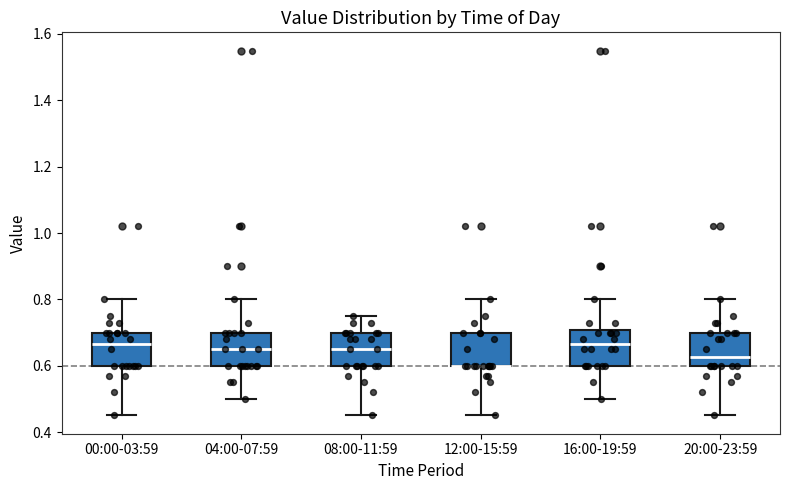

Reading left to right, transcribe this box plot: for each box, give where its median line is, the range the box spans, and where its two whiskers end, as read against the y-axis. The values are not printed on the chart, so give them approximately, as read against the axis.

00:00-03:59: median 0.66, box 0.60 to 0.70, whiskers 0.46 to 0.80
04:00-07:59: median 0.66, box 0.60 to 0.70, whiskers 0.50 to 0.80
08:00-11:59: median 0.66, box 0.60 to 0.70, whiskers 0.46 to 0.76
12:00-15:59: median 0.60 (drawn on the box's lower edge), box 0.60 to 0.70, whiskers 0.46 to 0.80
16:00-19:59: median 0.66, box 0.60 to 0.70, whiskers 0.50 to 0.80
20:00-23:59: median 0.62, box 0.60 to 0.70, whiskers 0.46 to 0.80